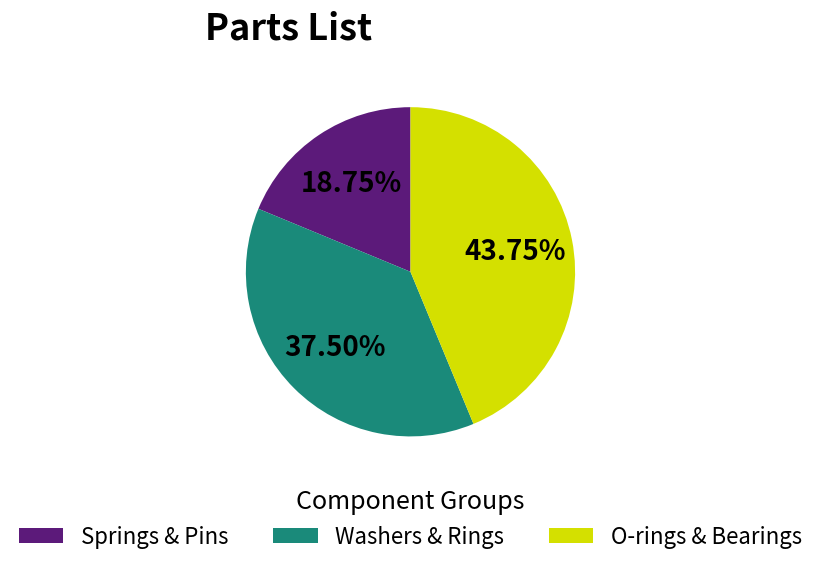

Does Springs & Pins represent more than half of the total?

No